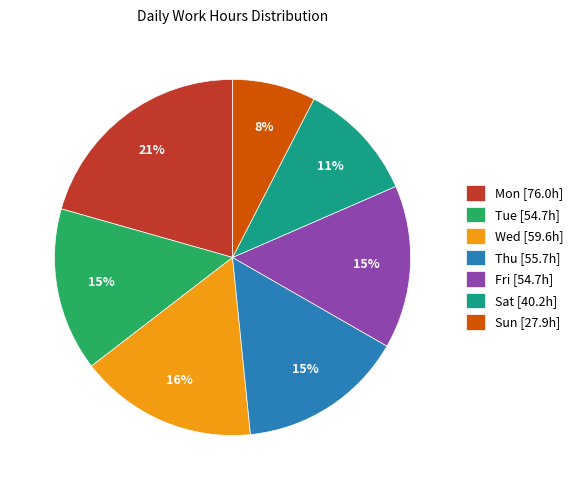

Is Fri the majority of the pie?

No